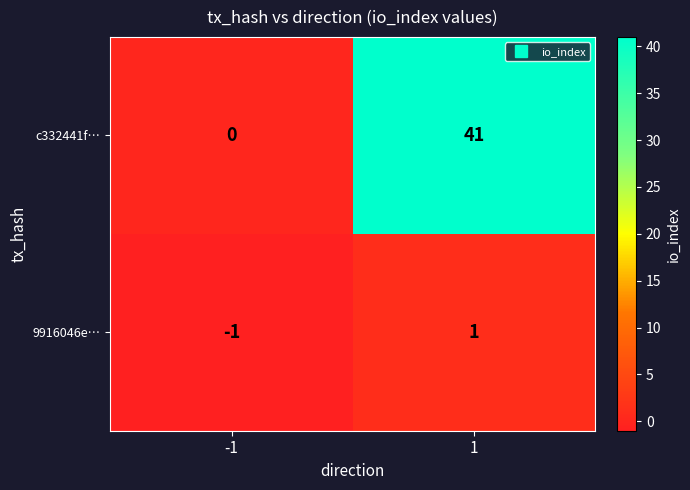

How many series are shown in this chart?

2